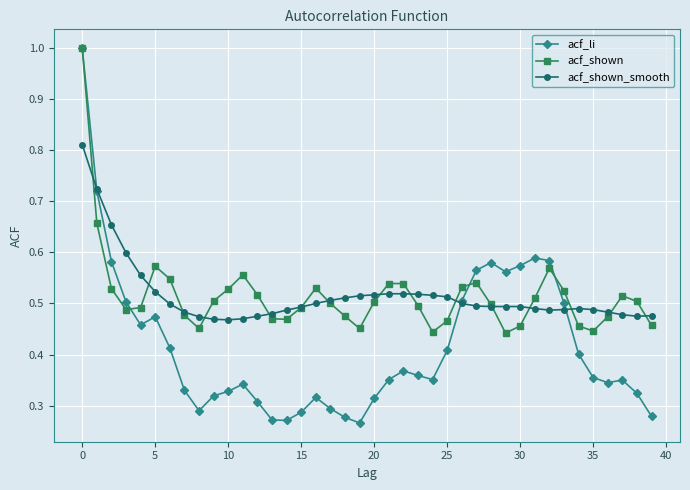

At how many categories does at least one series exceed 0?

40